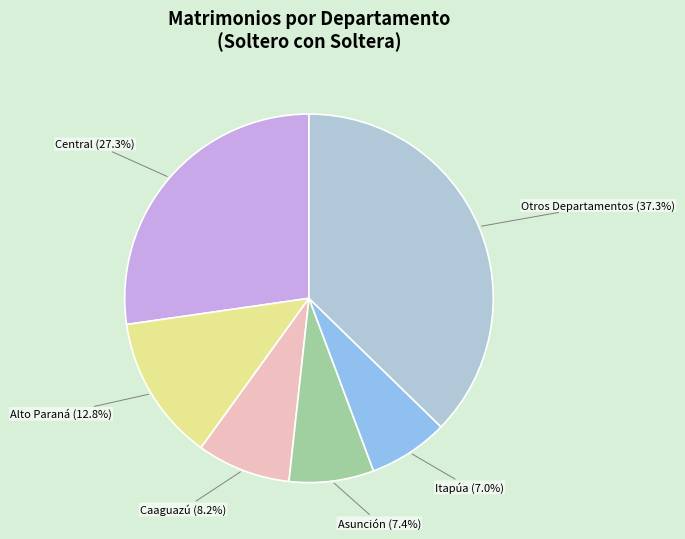

What percentage do Caaguazú (8.2%) and Alto Paraná (12.8%) together represent?

21.0%